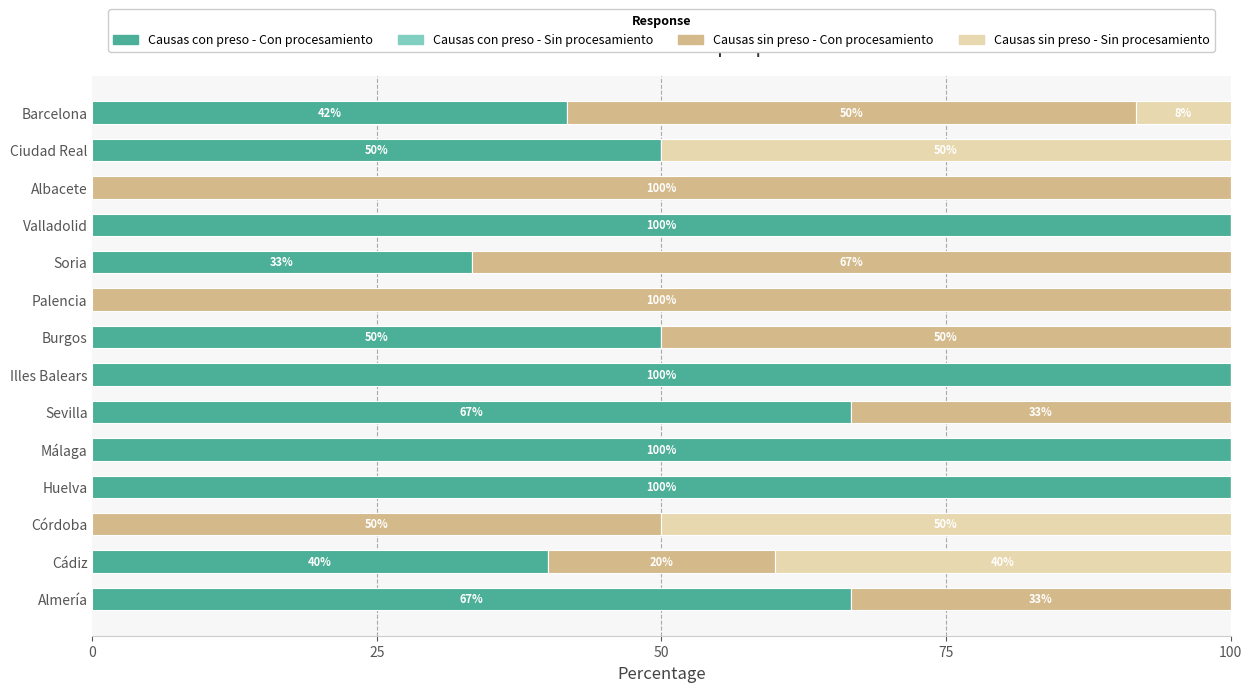

What is the sum of the Causas con preso - Con procesamiento values at Cádiz and Burgos?

90.0